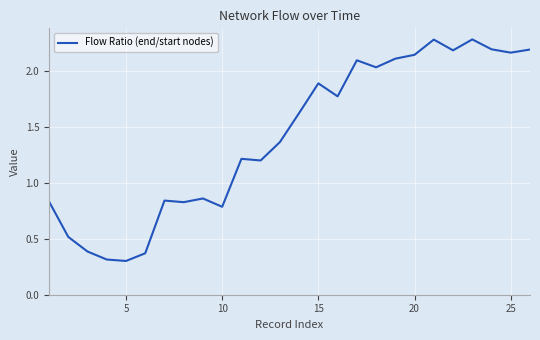

What is the greatest value displayed?

2.3